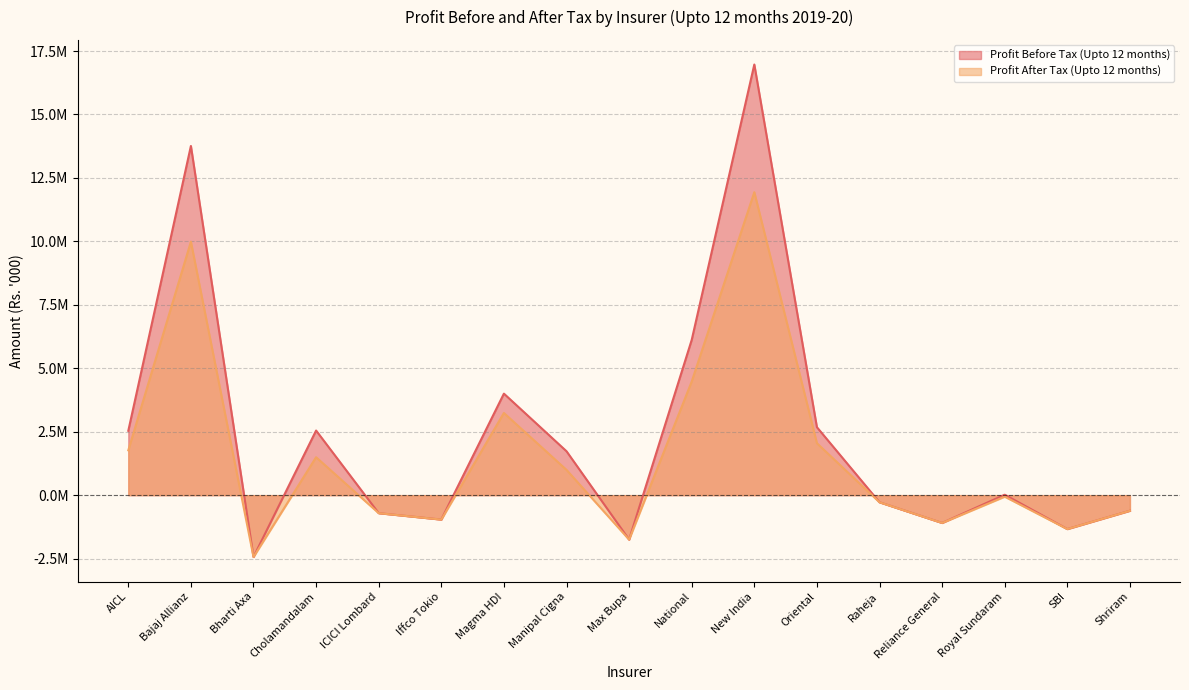

How many interior local valleys does the Profit After Tax (Upto 12 months) series have?

5